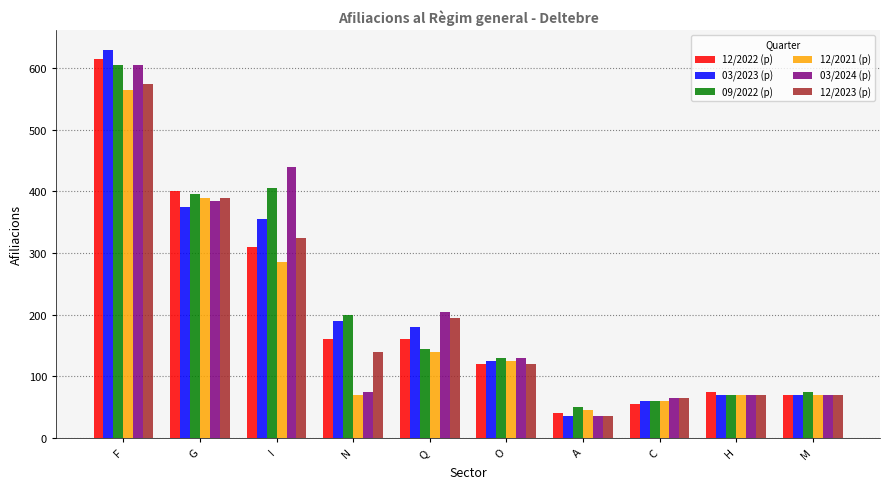

Which series changed the most between F and Q?

09/2022 (p)